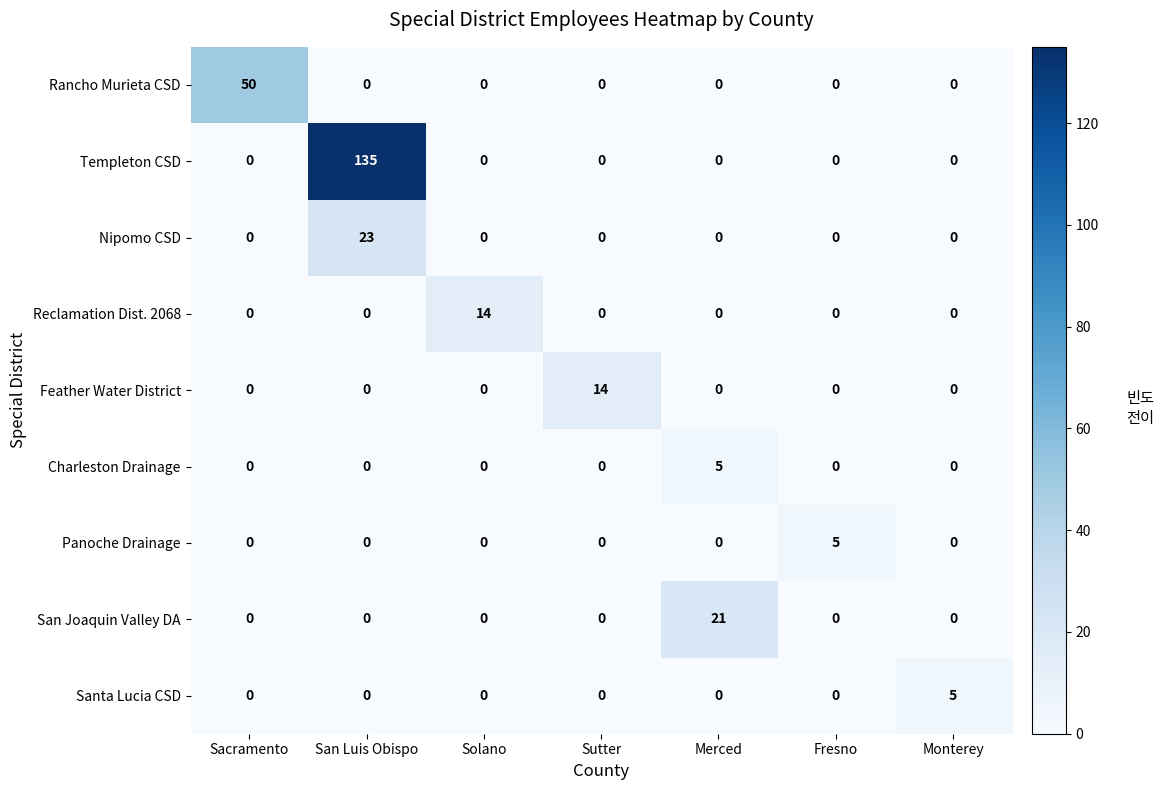

Which series has the largest total across all categories?

Templeton CSD